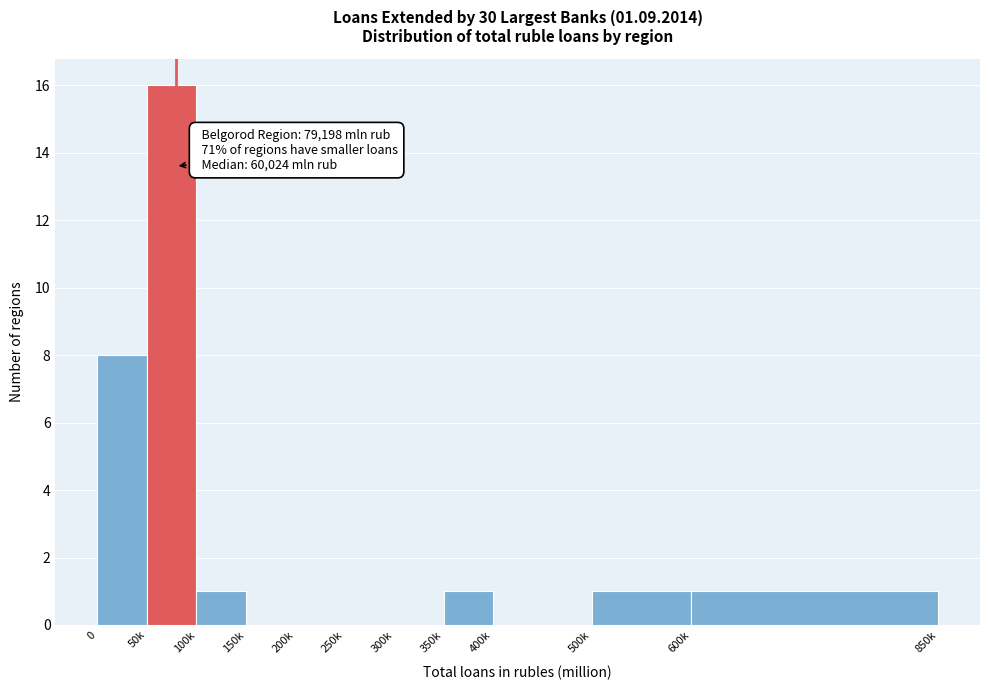

Reading left to right, transcribe all the data shown in this chart.

0=8	50k=16	100k=1	150k=0	200k=0	250k=0	300k=0	350k=1	400k=0	500k=1	600k=1